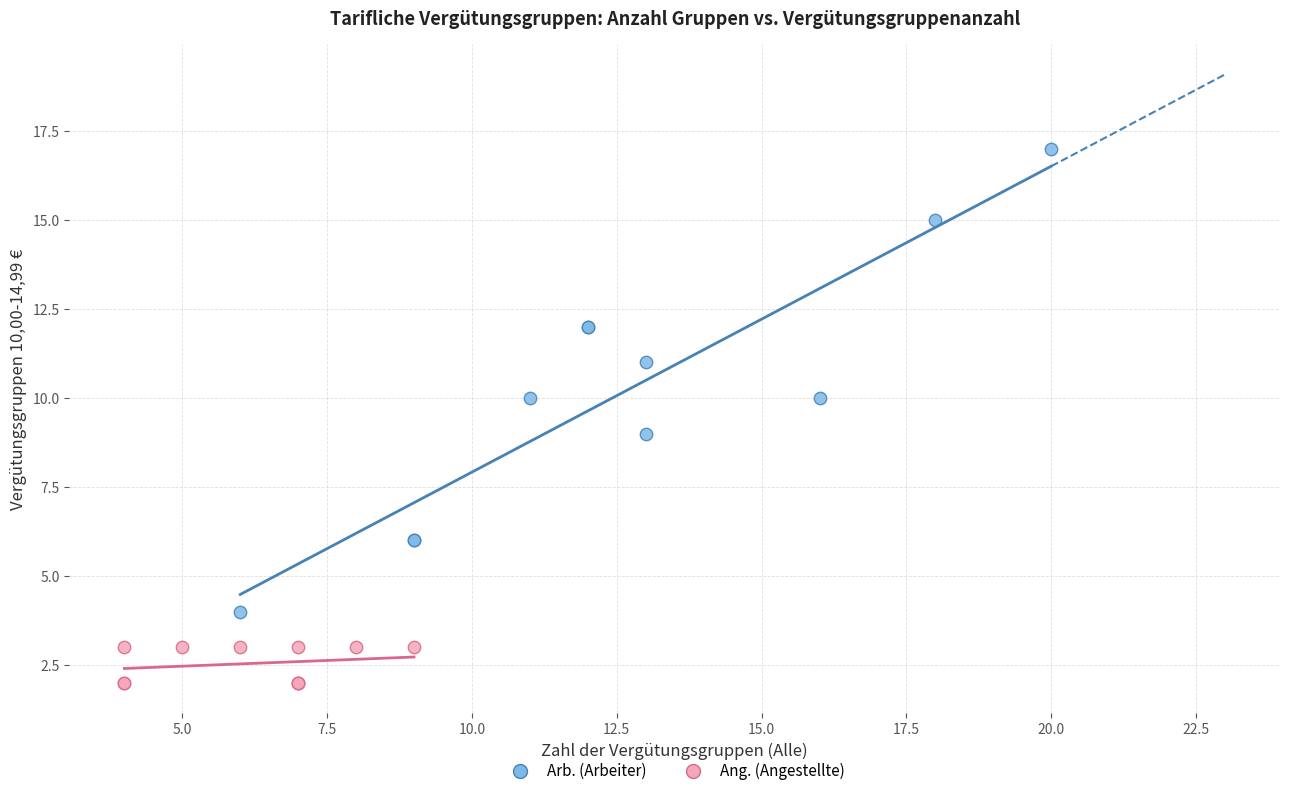

Which series has the widest spread of Y values?

Arb. (Arbeiter)